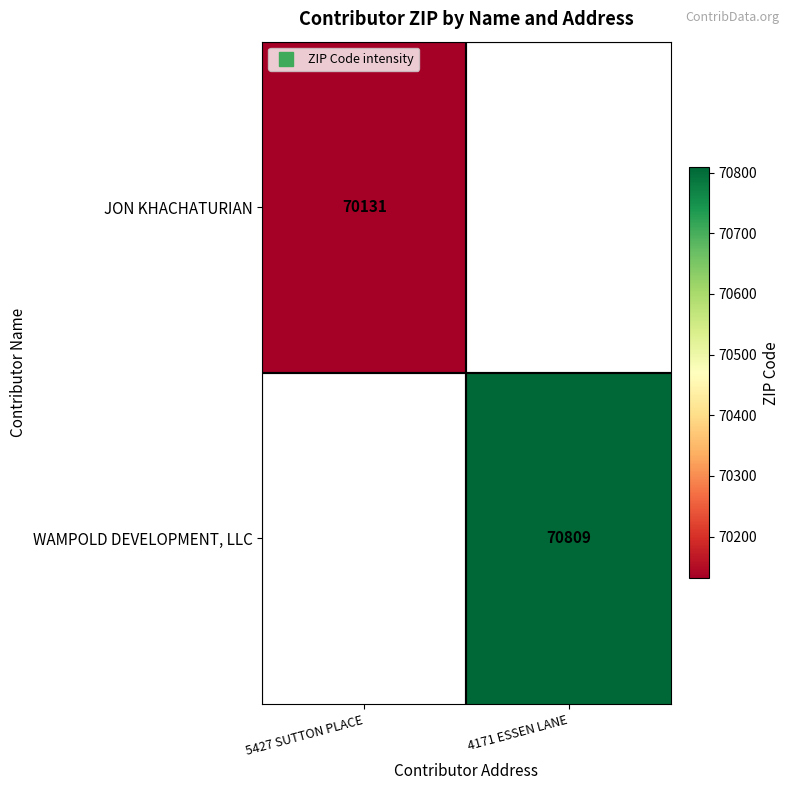

At which label is JON KHACHATURIAN closest to 70131?

5427 SUTTON PLACE